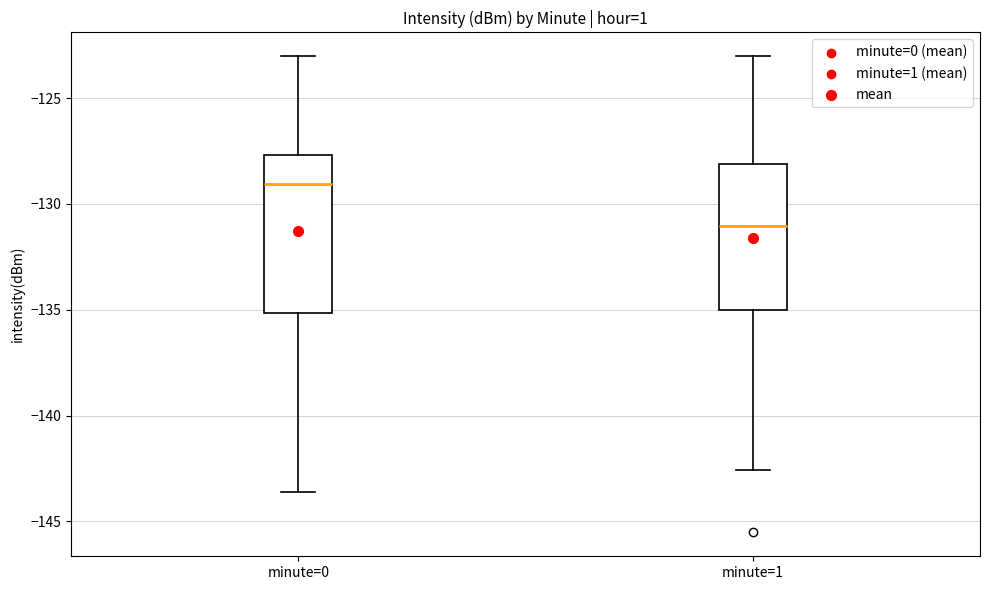

Which box is the tallest, from its lower edge to its upper edge?

minute=0